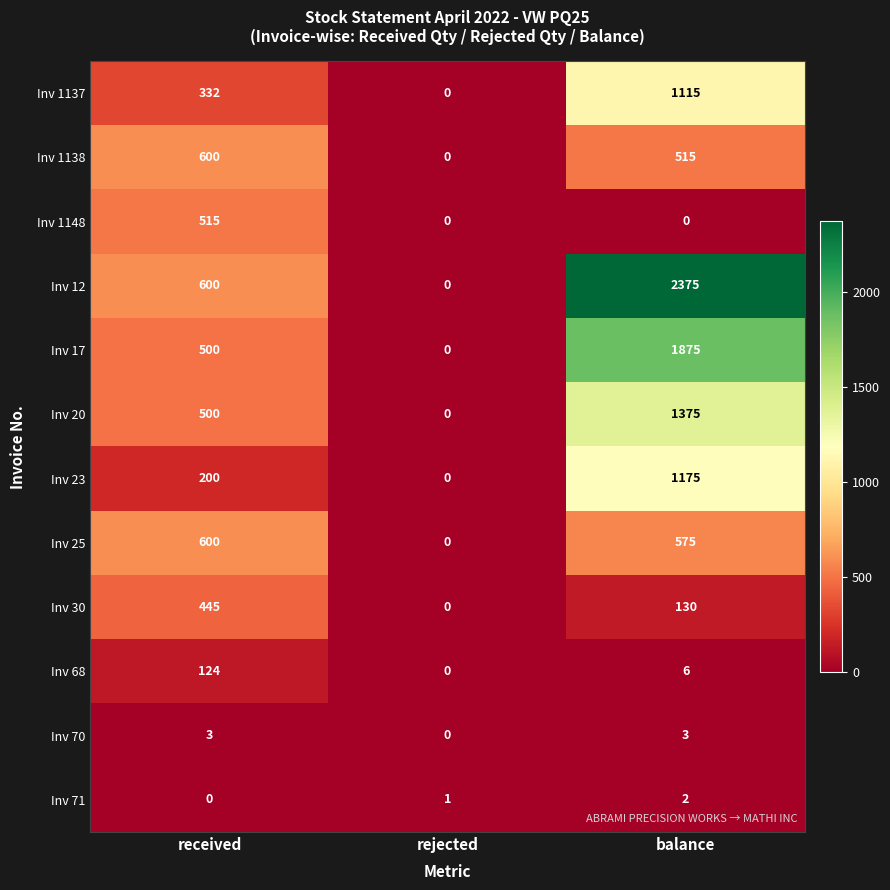

Is it true that Inv 68 equals 2 at balance?

False